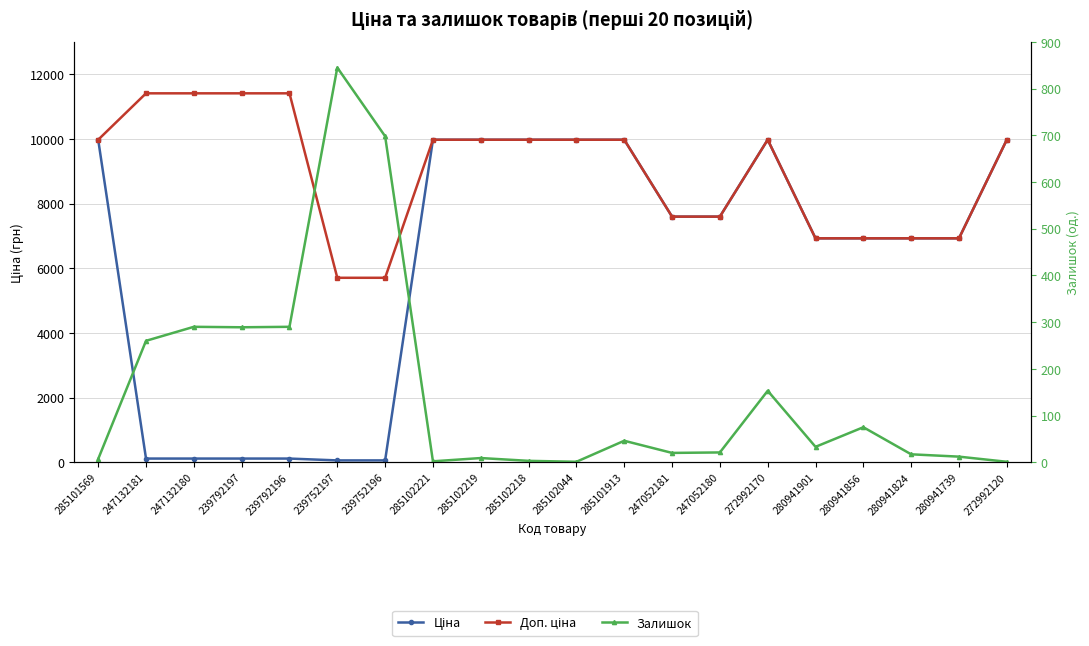

Does the chart have visible grid lines?

Yes